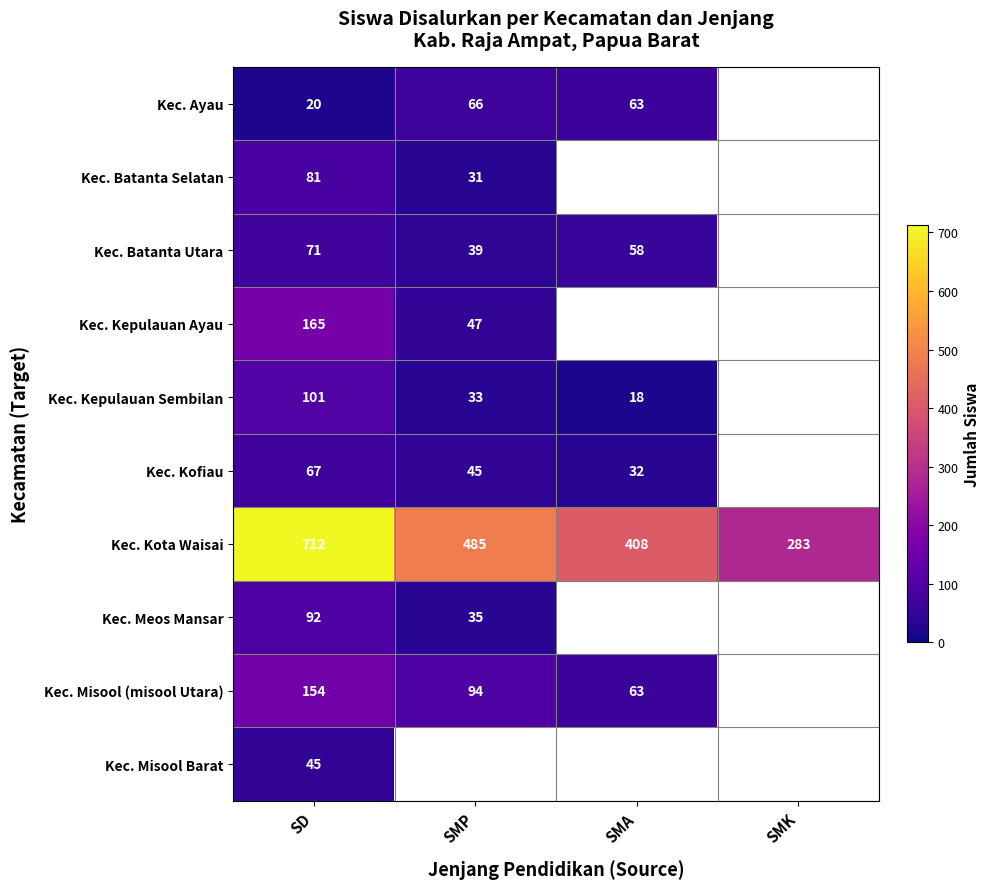

What is the difference between the Kec. Misool (misool Utara) values at SD and SMA?

91